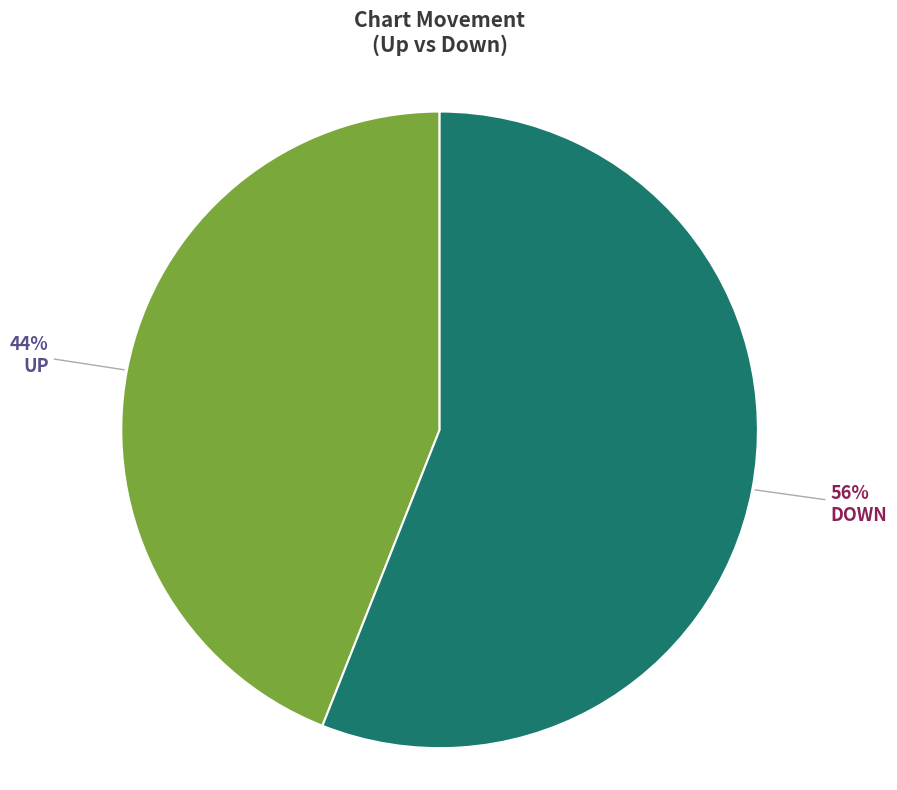

To the nearest percent, what percentage of the pie is UP?

44%